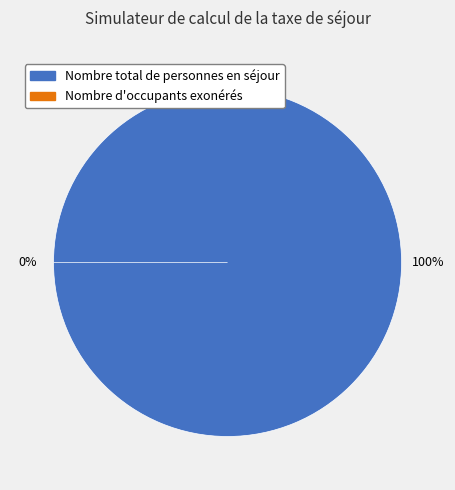

True or false: Nombre d'occupants exonérés accounts for 0% of the total.

True